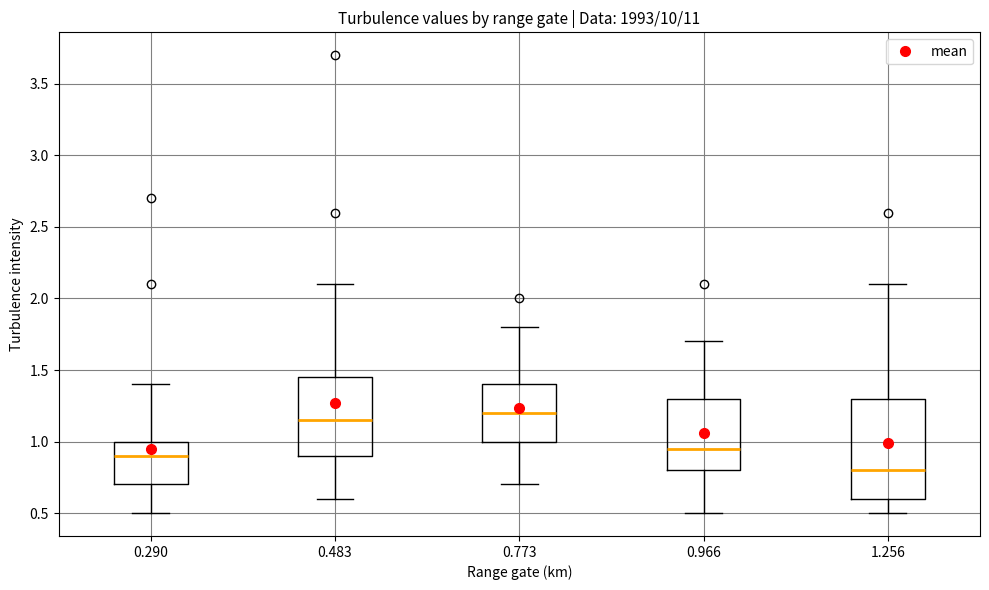

Reading left to right, transcribe this box plot: for each box, give where its median line is, the range the box spans, and where its two whiskers end, as read against the y-axis. The values are not printed on the chart, so give them approximately, as read against the axis.

0.290: median 0.90, box 0.70 to 1.00, whiskers 0.50 to 1.40
0.483: median 1.15, box 0.90 to 1.45, whiskers 0.60 to 2.10
0.773: median 1.20, box 1.00 to 1.40, whiskers 0.70 to 1.80
0.966: median 0.95, box 0.80 to 1.30, whiskers 0.50 to 1.70
1.256: median 0.80, box 0.60 to 1.30, whiskers 0.50 to 2.10